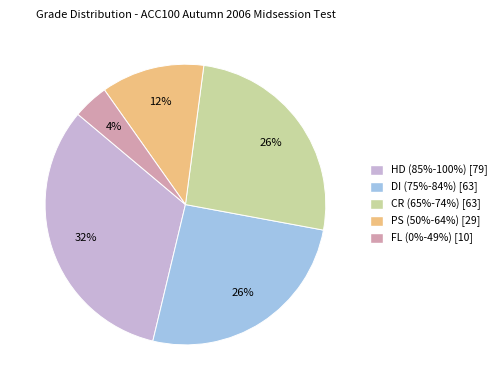

How many slices are in this pie chart?

5